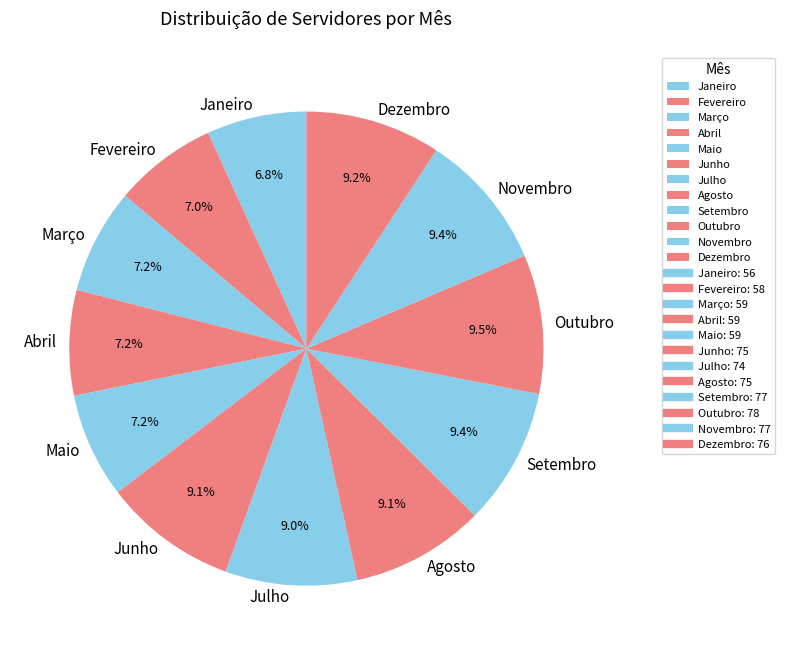

True or false: Setembro accounts for 20% of the total.

False